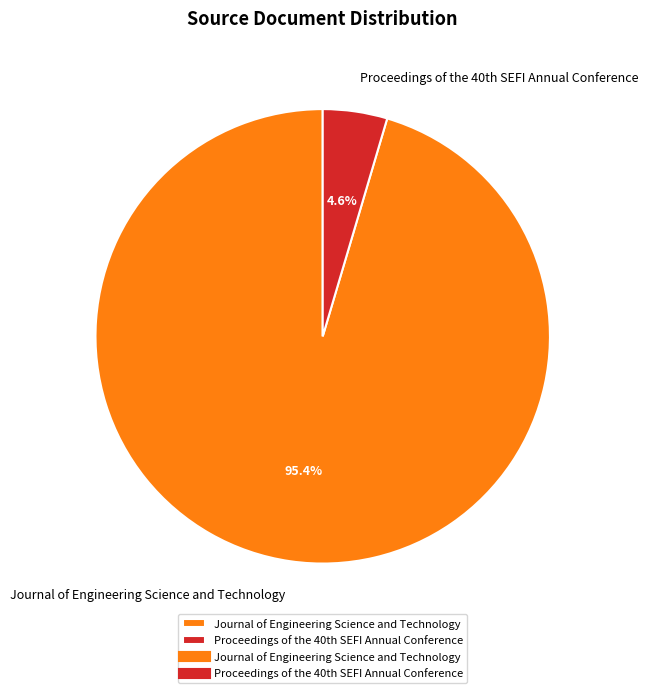

How many segments does this pie chart have?

2